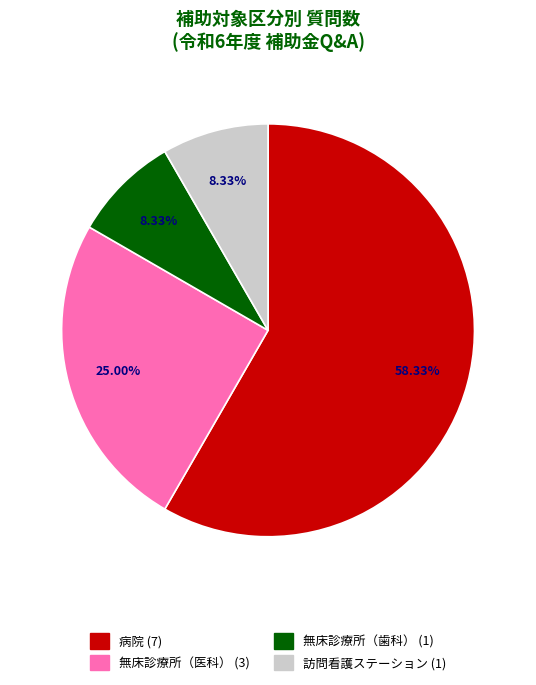

To the nearest percent, what is the difference between the largest and smallest slice percentages?

50%